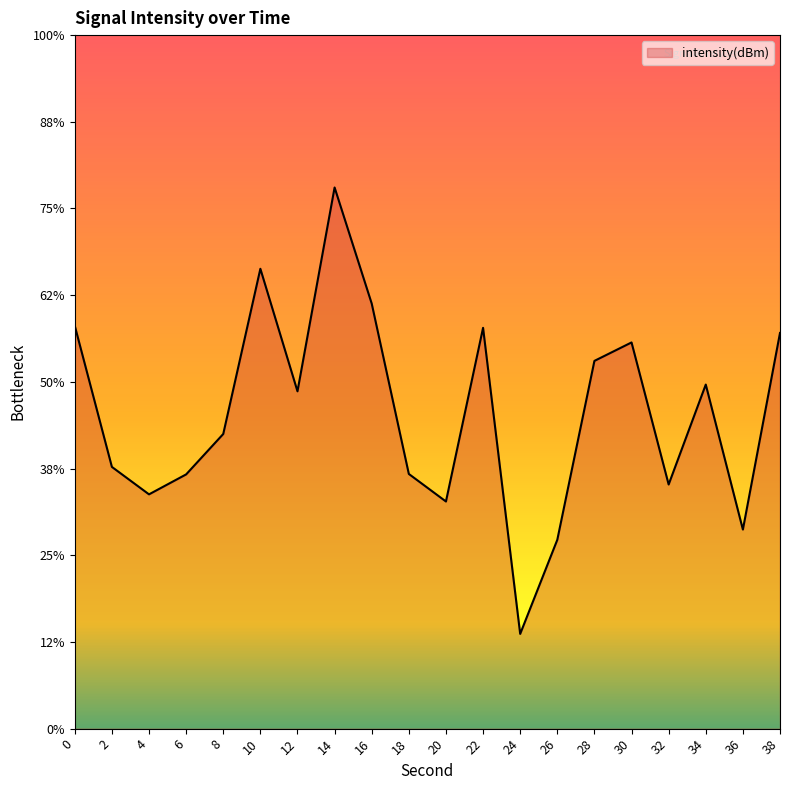

Does the chart display data point markers on the line(s)?

No